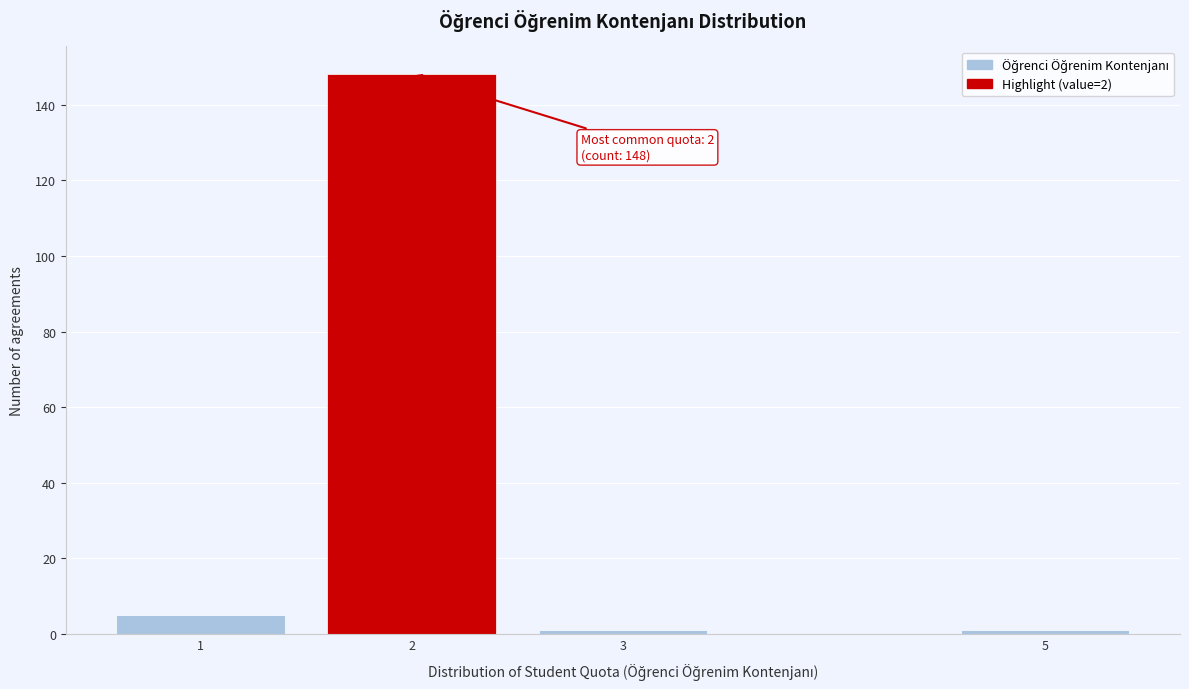

Reading left to right, what are all the values shown in this chart?

1=5	2=148	3=1	5=1